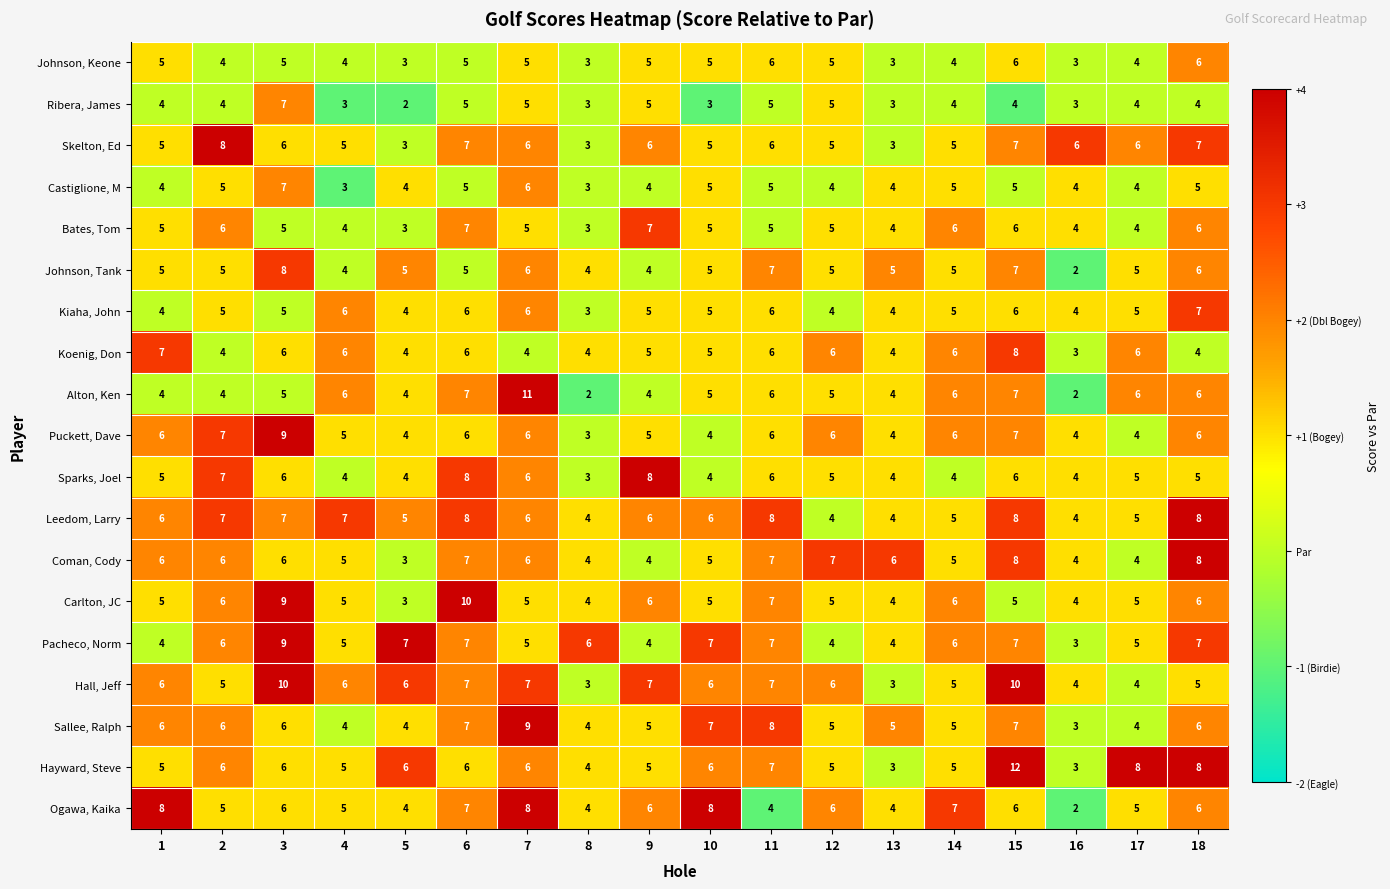

Count the number of categories in the chart.

18